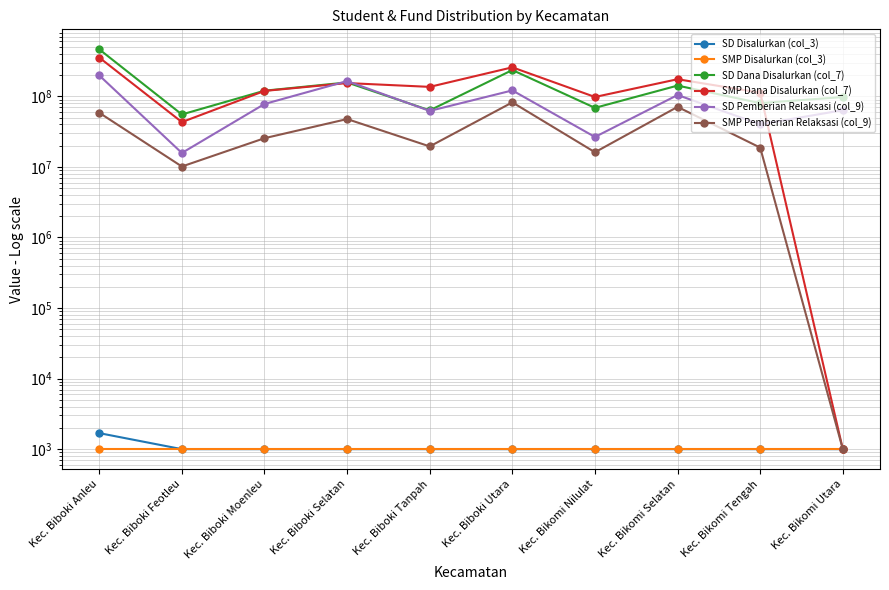

What is the sum of the SD Dana Disalurkan (col_7) values at Kec. Bikomi Tengah and Kec. Biboki Selatan?

237375000